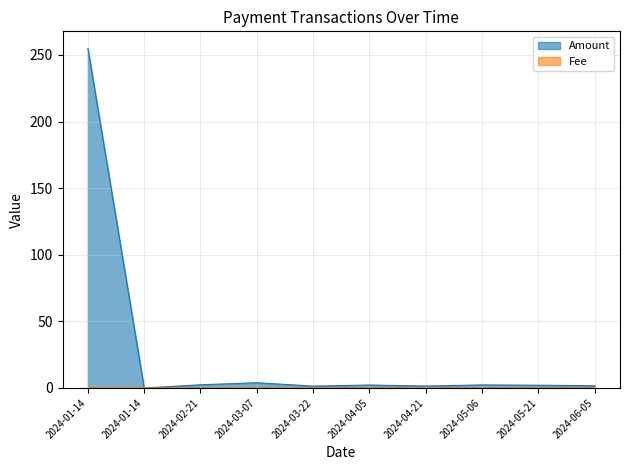

Where is Fee nearest to the value 0?

2024-02-21